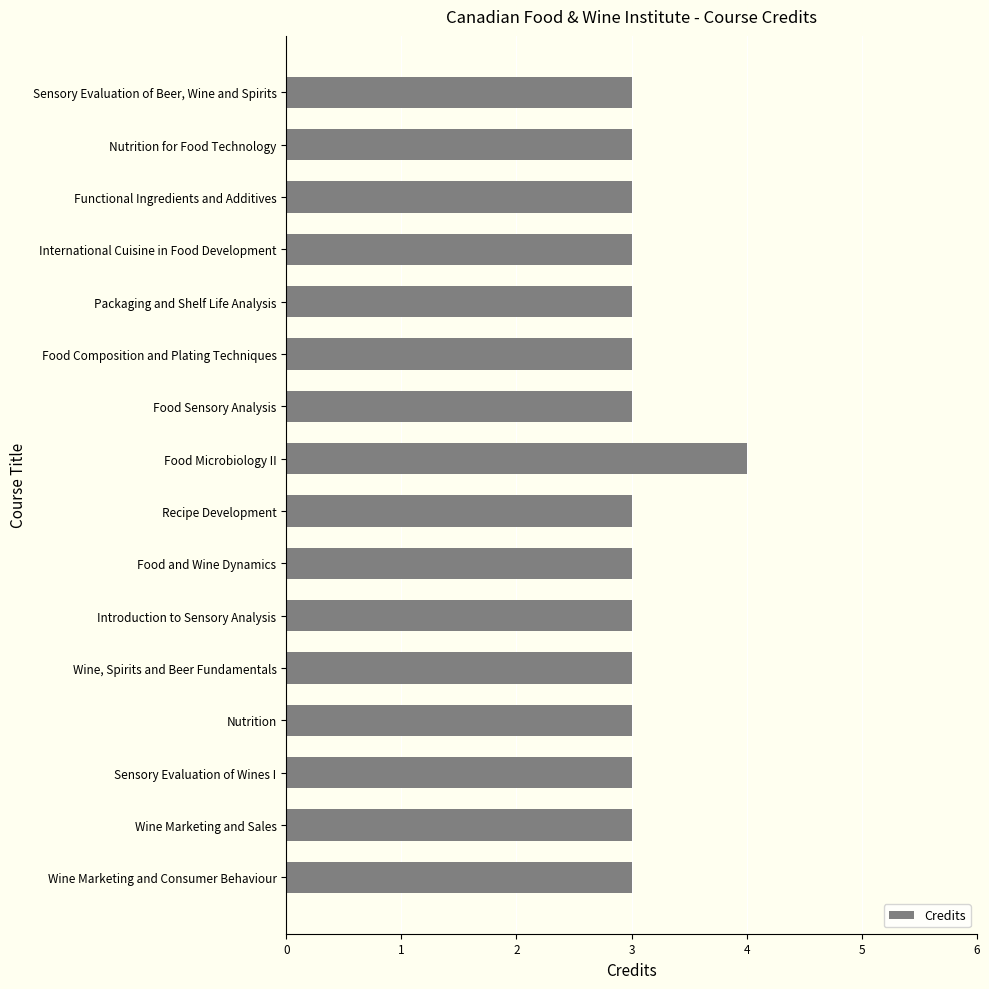

Count the values in the range 3 to 4.

16